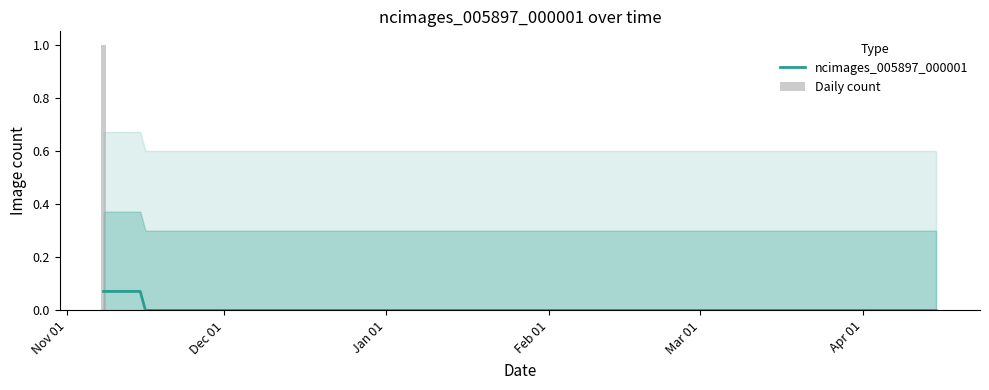

List the labels in order of value, largest first.

2019-11-08, 2019-11-15, 2019-11-22, 2019-11-29, 2019-12-06, 2019-12-13, 2019-12-20, 2019-12-27, 2020-01-03, 2020-01-10, 2020-01-17, 2020-01-24, 2020-01-31, 2020-02-07, 2020-02-14, 2020-02-21, 2020-02-28, 2020-03-06, 2020-03-13, 2020-03-20